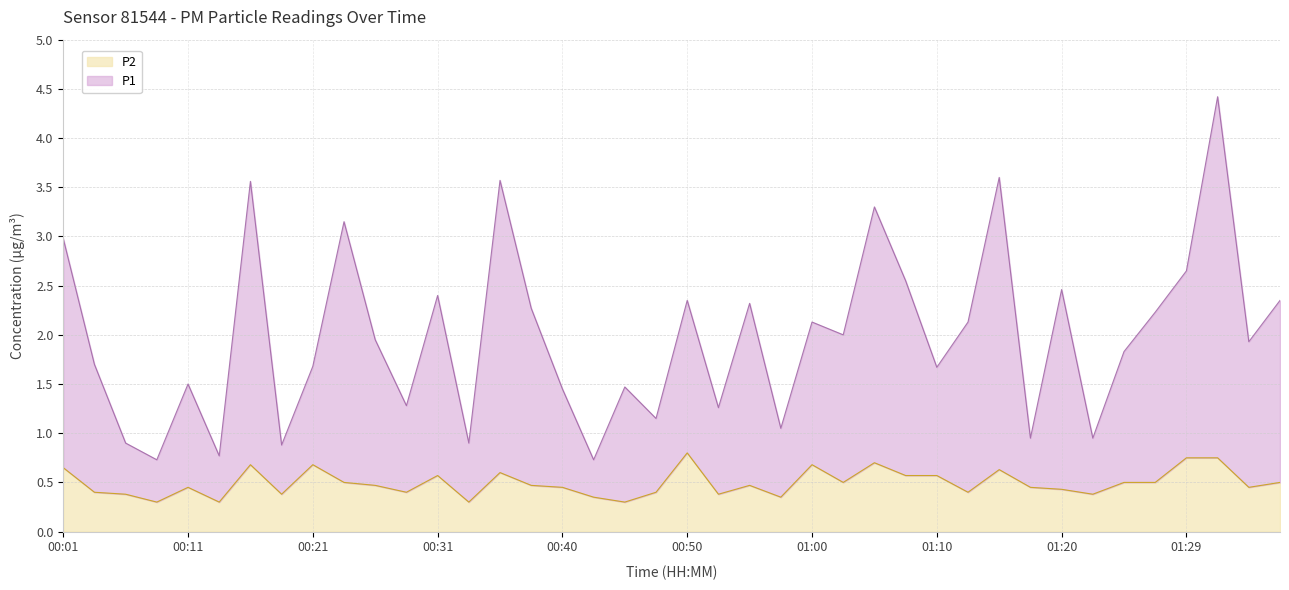

Does the chart have visible grid lines?

Yes